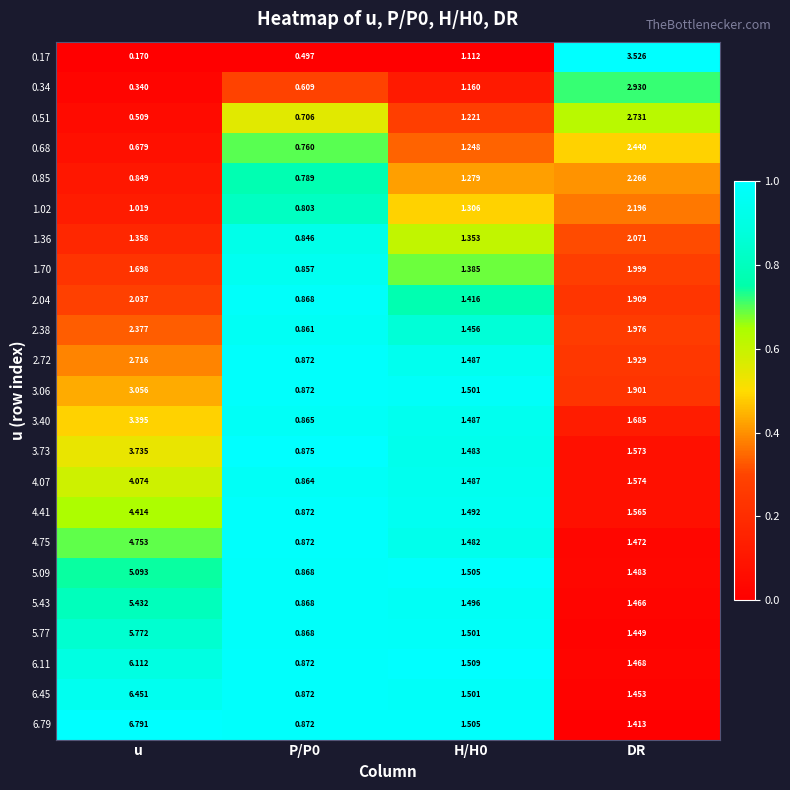

At which label does 4.75 reach its peak?

u